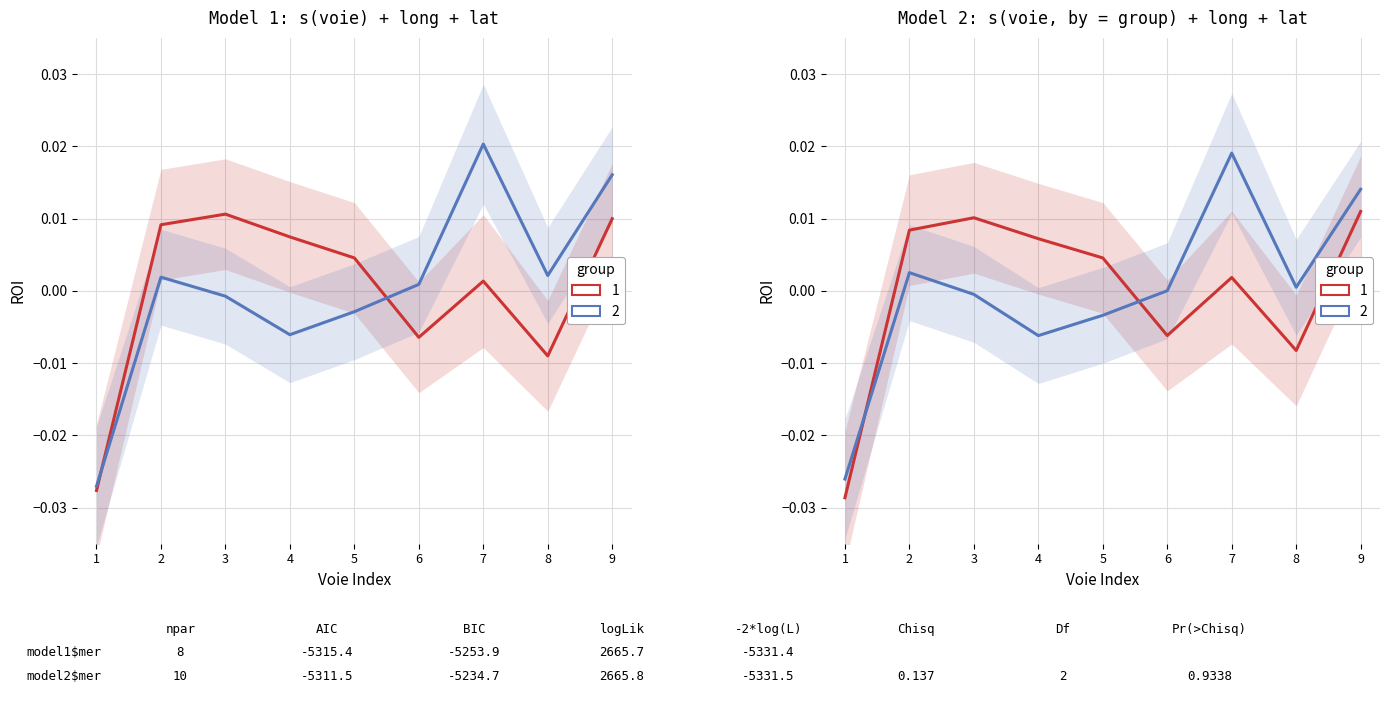

How many times do lat (group 2) and long (group 1) cross each other?

2